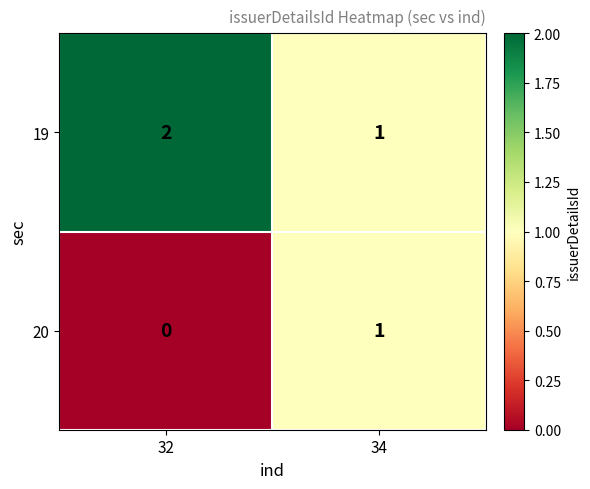

Rank the series by their maximum value, from lowest to highest.

20, 19